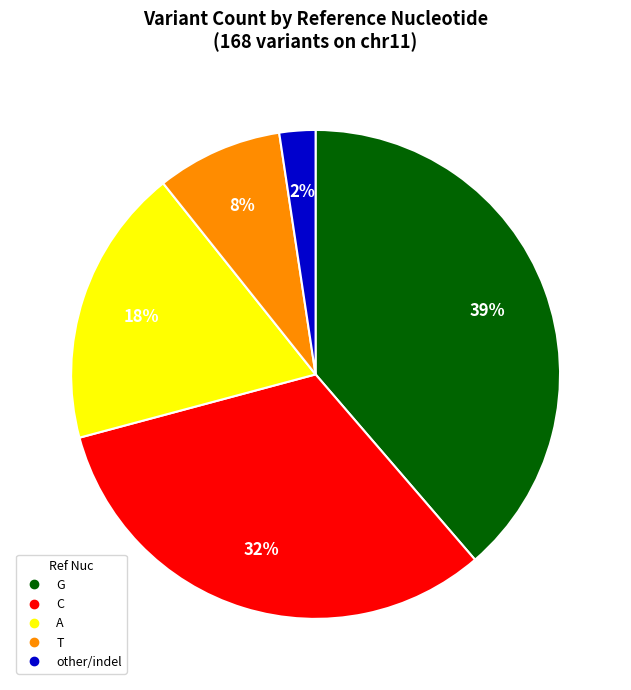

Is there any slice that represents more than half of the pie?

No